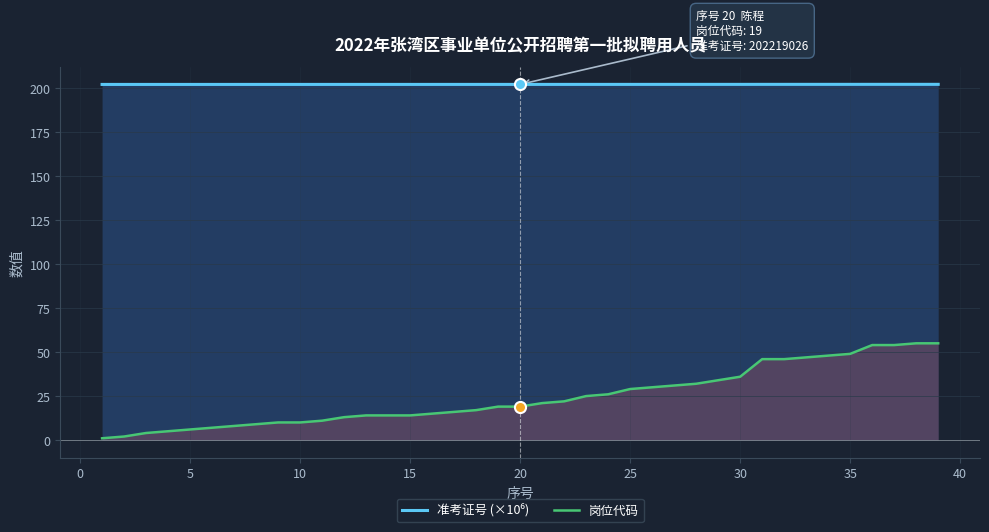

What is the highest value of the 岗位代码 series?

55.0